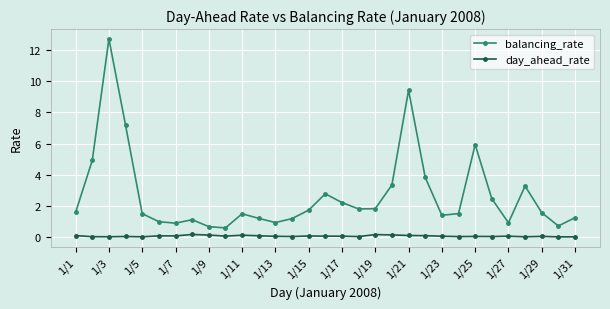

What is the maximum value shown in the chart?

12.7